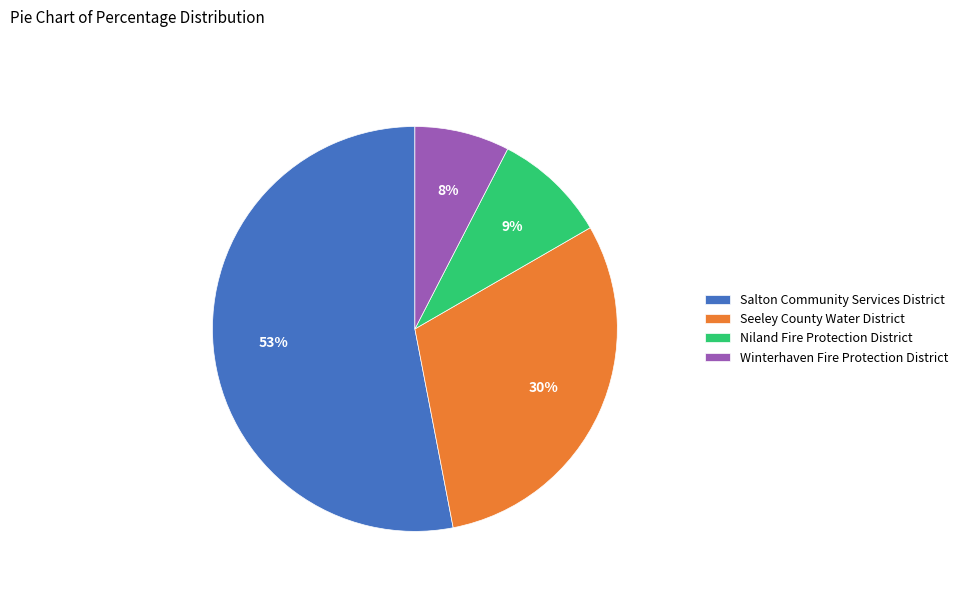

The Winterhaven Fire Protection District slice represents 8% of the pie. True or false?

True